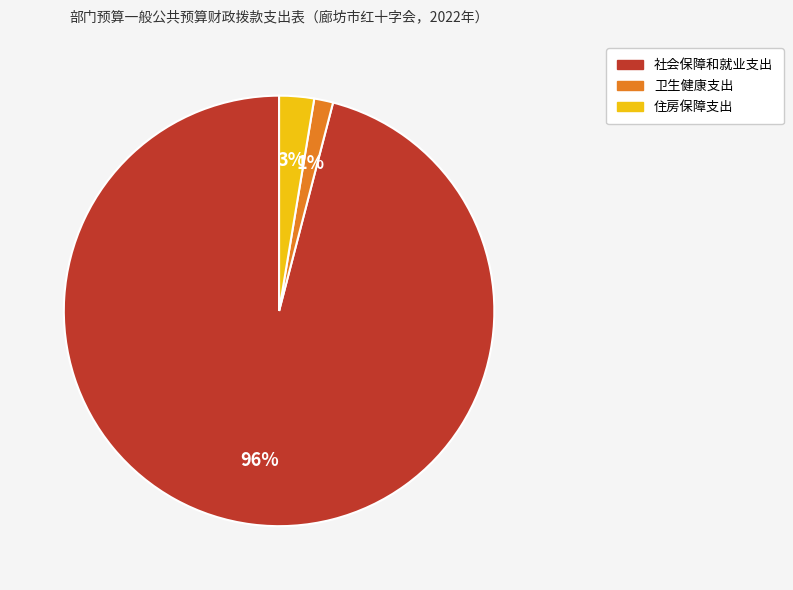

The 社会保障和就业支出 slice represents 96% of the pie. True or false?

True